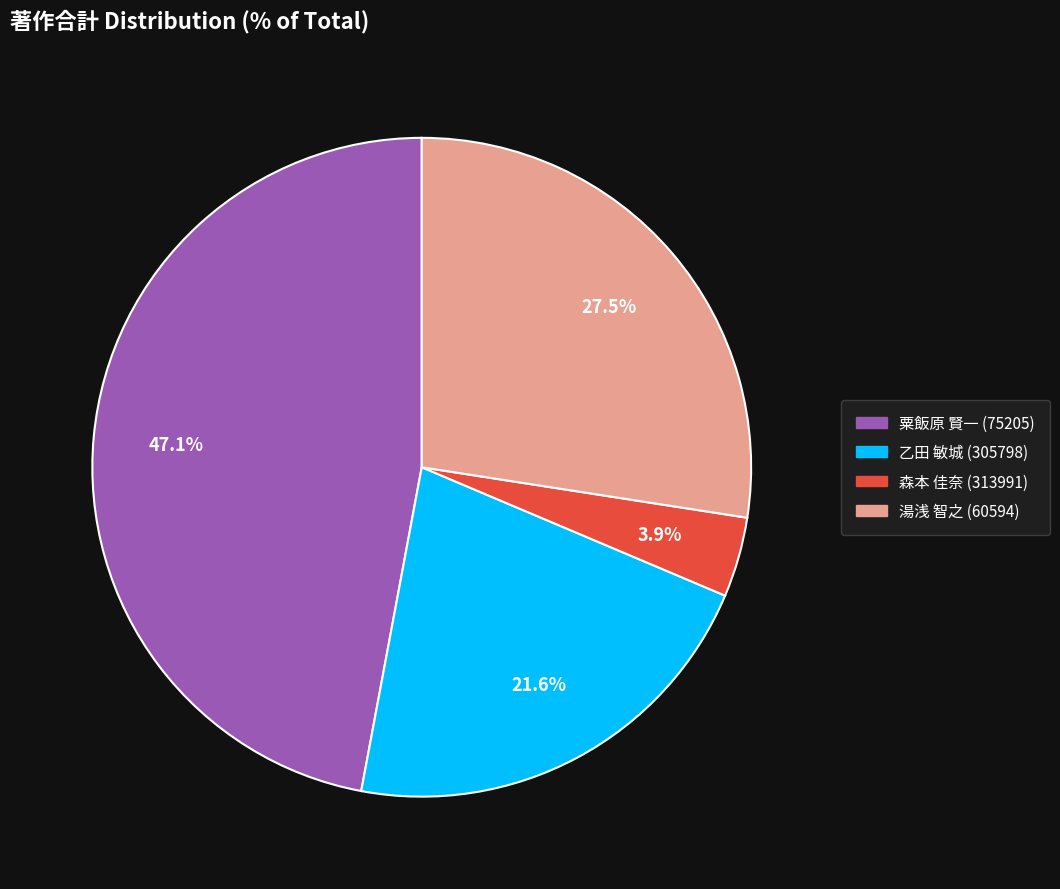

Is there a majority slice in this chart?

No